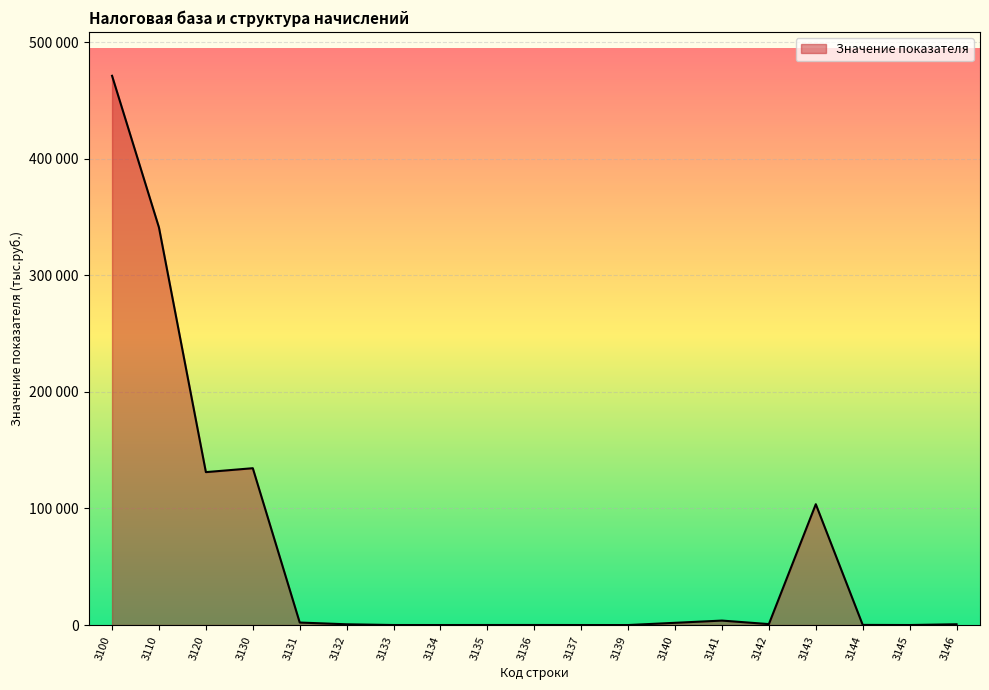

How many interior local valleys (lower than both neighbors) does the data have?

5